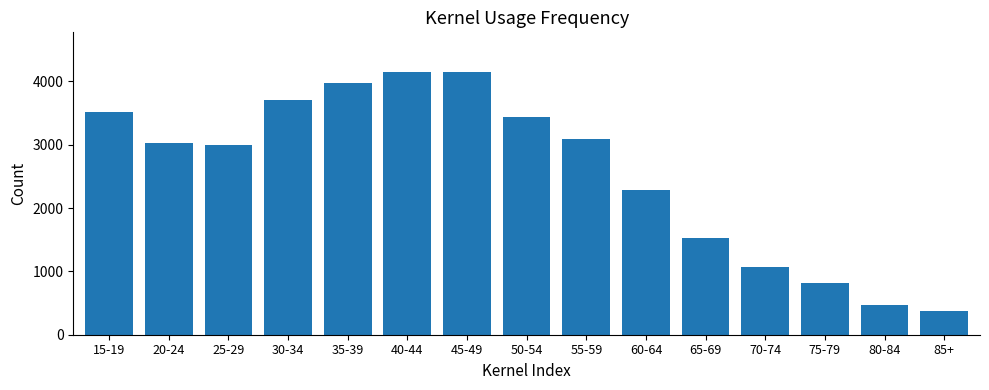

How many data points are less than 3024?

7